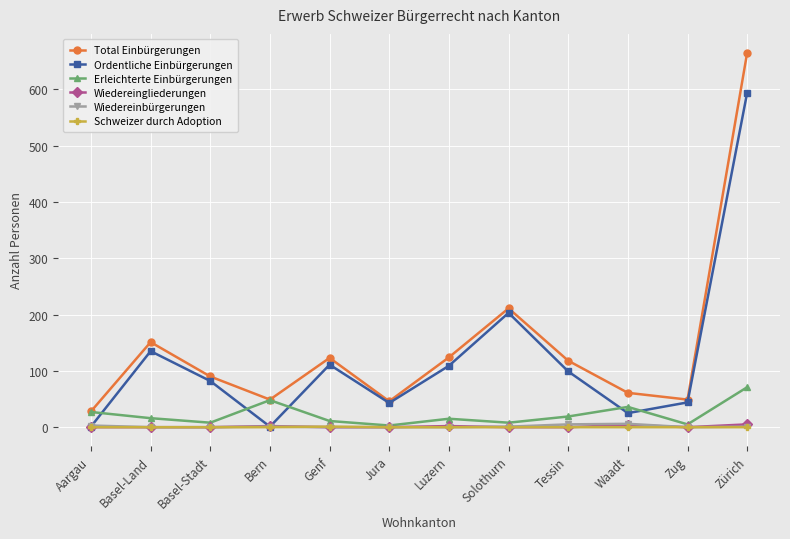

What is the label of the 7th point from the right?

Jura